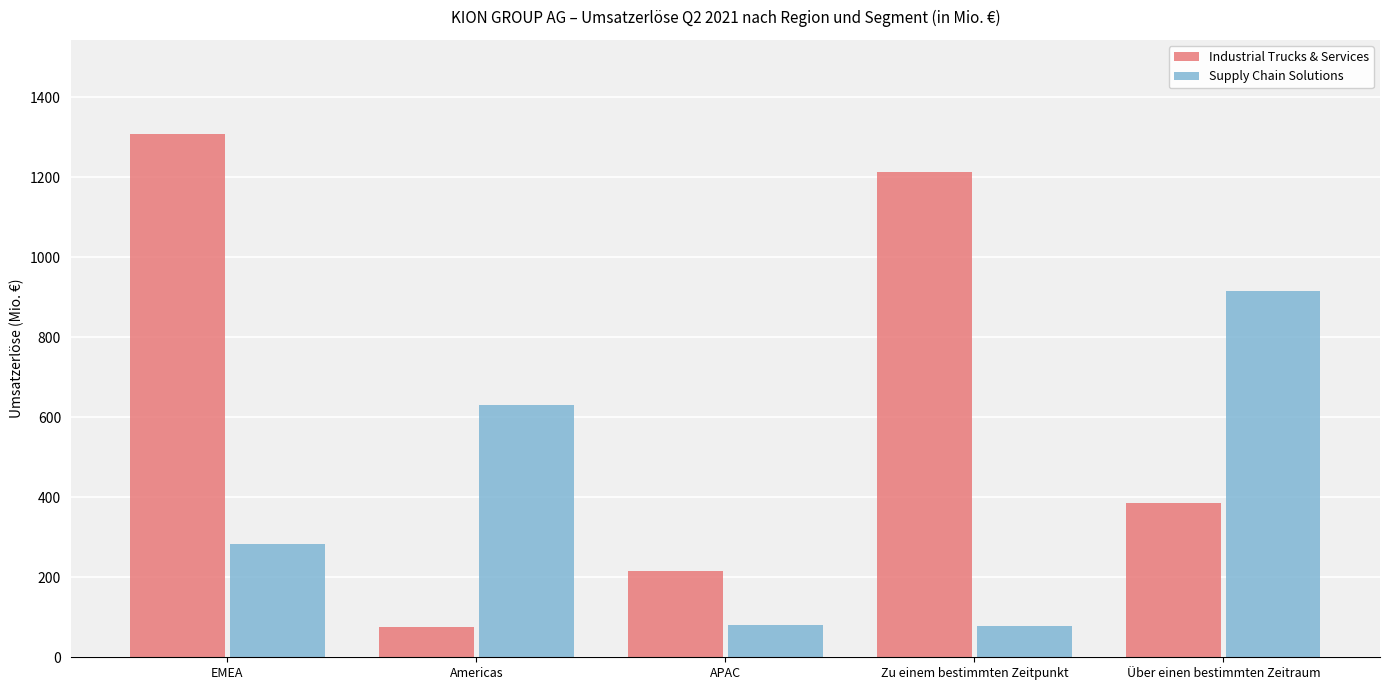

What is the difference between the Supply Chain Solutions values at Americas and APAC?

549.8